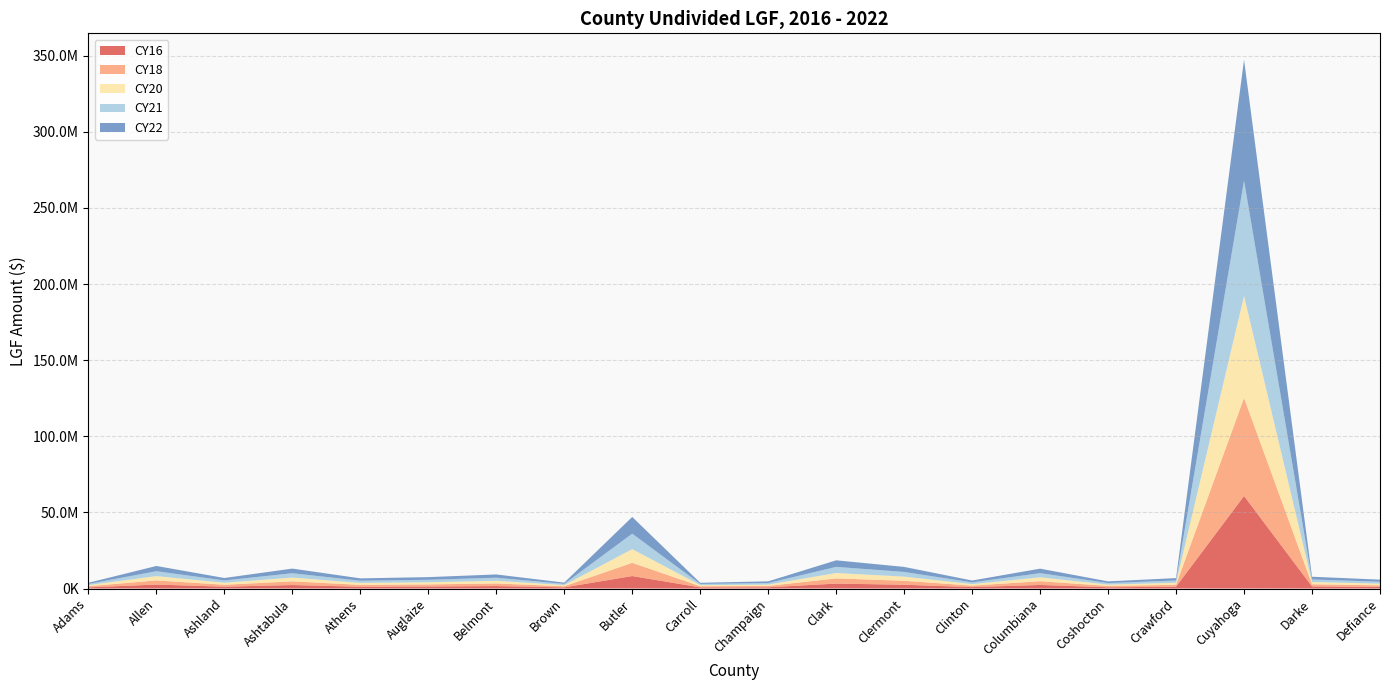

Reading left to right, extract all data points from this chart.

CY16: 750000.0	2576490.0	1201654.6	2277013.2	1159495.2	1300472.9	1607300.8	750000.0	8187601.5	750000.0	816786.9	3223735.5	2468640.0	914532.4	2329771.3	812855.1	1190519.7	60805048.5	1346137.7	1012553.1
CY18: 750000.0	2727910.8	1272276.0	2410833.8	1227638.9	1376902.0	1701762.2	750000.0	8668788.6	750000.0	864789.6	3413195.0	2613722.5	968279.7	2466692.5	860626.7	1260486.8	64378573.7	1425250.5	1072061.1
CY20: 750000.0	2840098.7	1324599.6	2509981.6	1278126.8	1433528.4	1771748.7	749904.0	9020878.0	750000.0	900354.9	3553565.8	2721214.2	1008101.1	2555323.6	896020.8	1312325.5	67024438.3	1483865.3	1116150.6
CY21: 750000.0	3208721.0	1496522.0	2835757.0	1444018.0	1619589.0	2001708.0	774088.0	10162132.0	750000.0	1017214.0	4014791.0	3074406.0	1138945.0	2741069.0	1012317.0	1482655.0	75703847.0	1676459.0	1261018.0
CY22: 750000.0	3450730.0	1609393.0	3049637.0	1552929.0	1741742.0	2152681.0	829435.0	10959968.0	750000.0	1093934.0	4317595.0	3306285.0	1224846.0	2942745.0	1088668.0	1594480.0	79407542.0	1802902.0	1356127.0